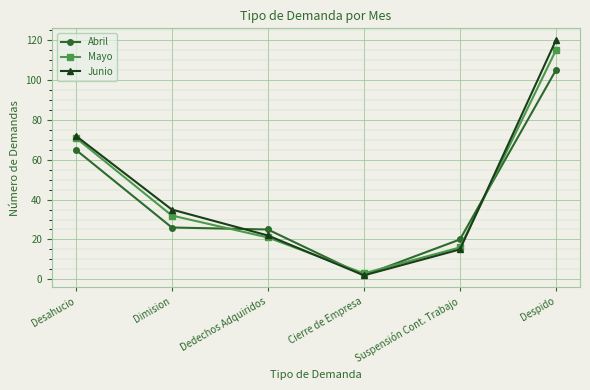

What is the label of the 4th point from the right?

Dedechos Adquiridos